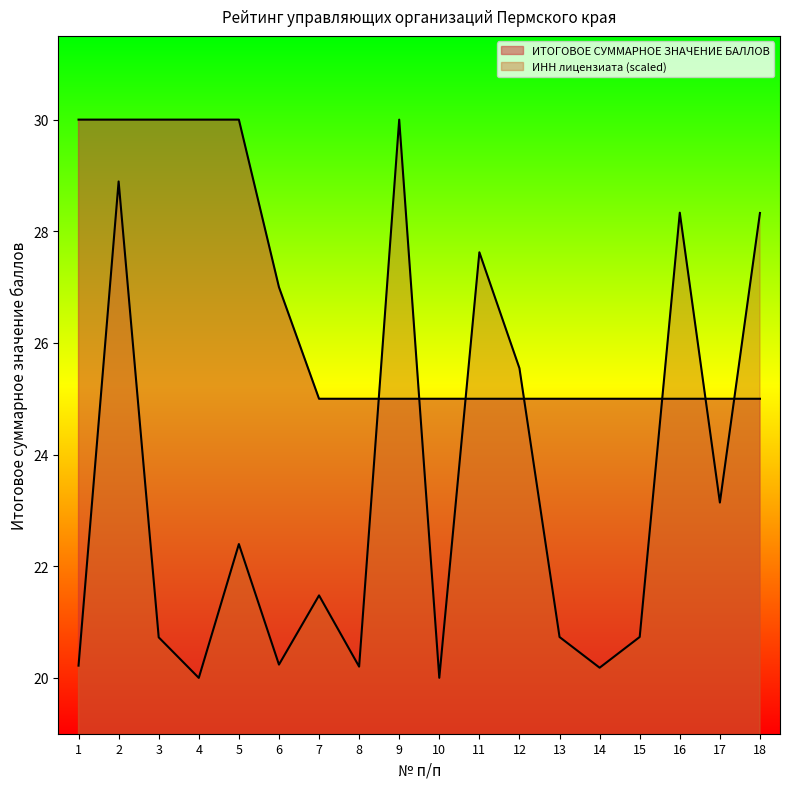

At which category is the sum across all series the highest?

2